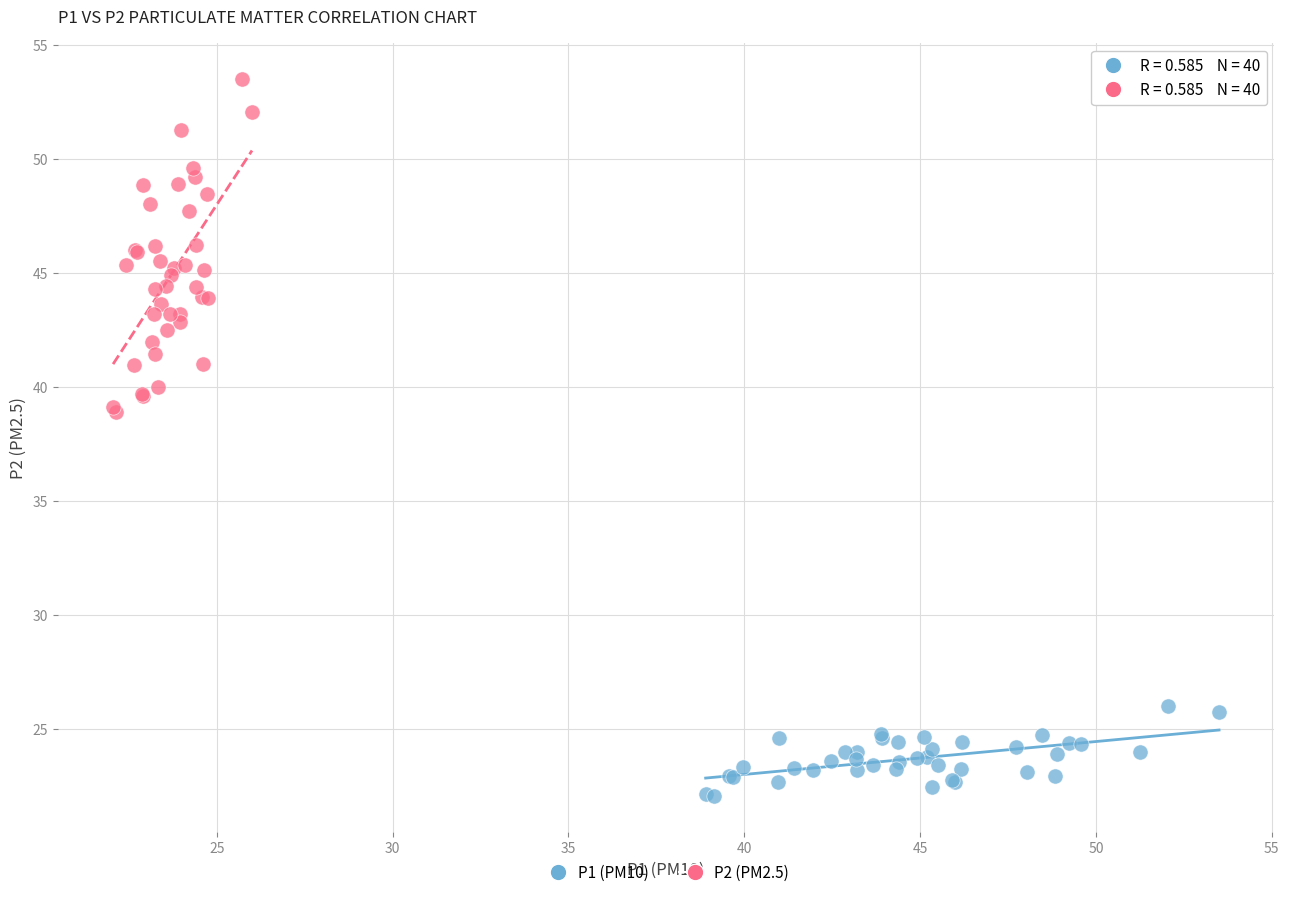

What are all the series names shown in the legend?

P1 (PM10), P2 (PM2.5)